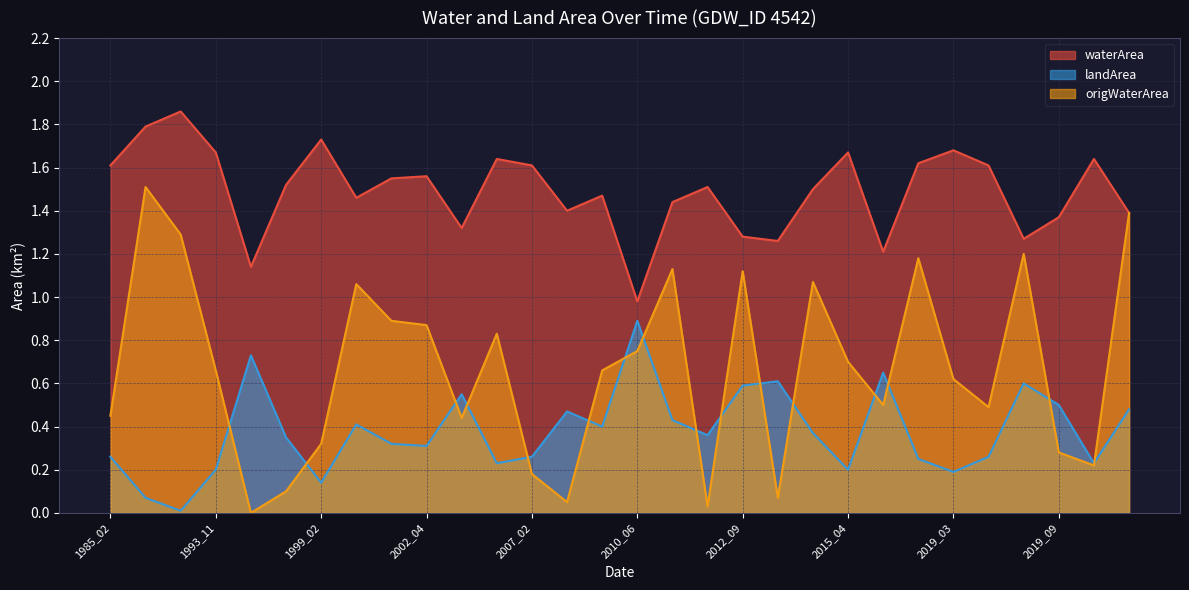

Where is the first local maximum for waterArea?

1993_02